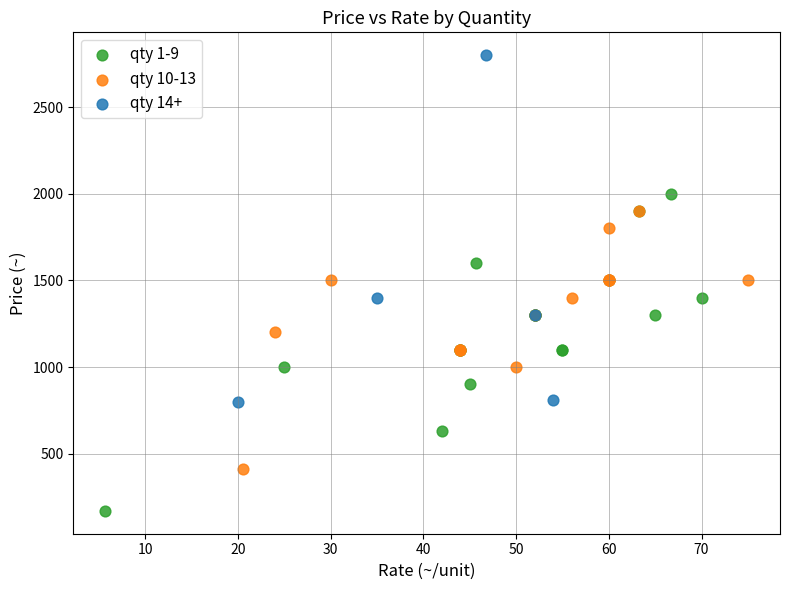

Which series reaches the minimum Y coordinate?

qty 1-9